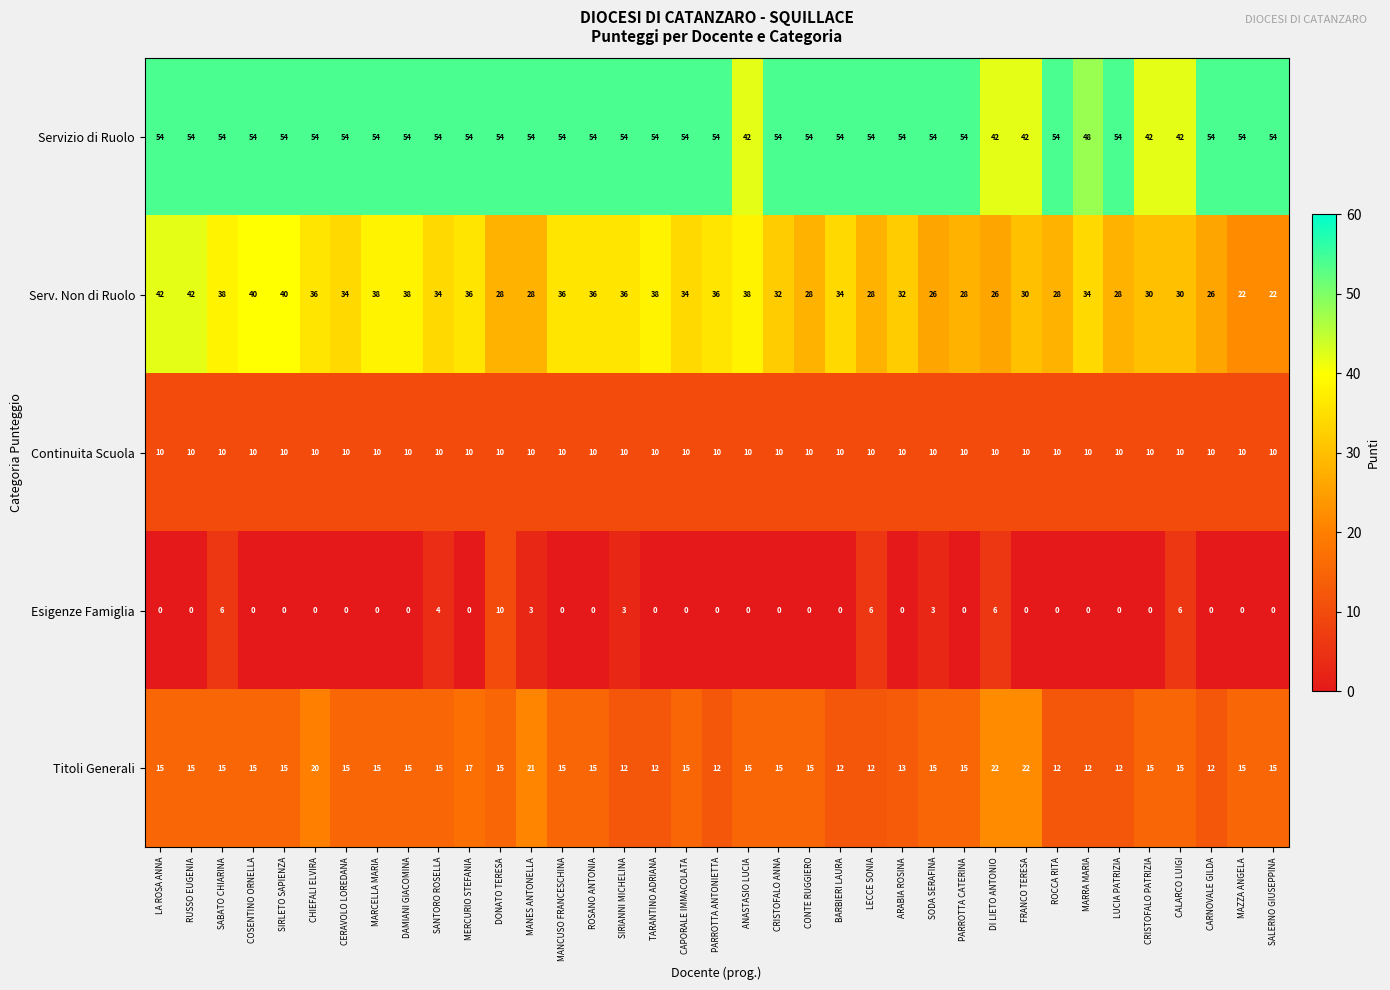

The Esigenze Famiglia series shows 3 at MANES ANTONELLA. True or false?

True